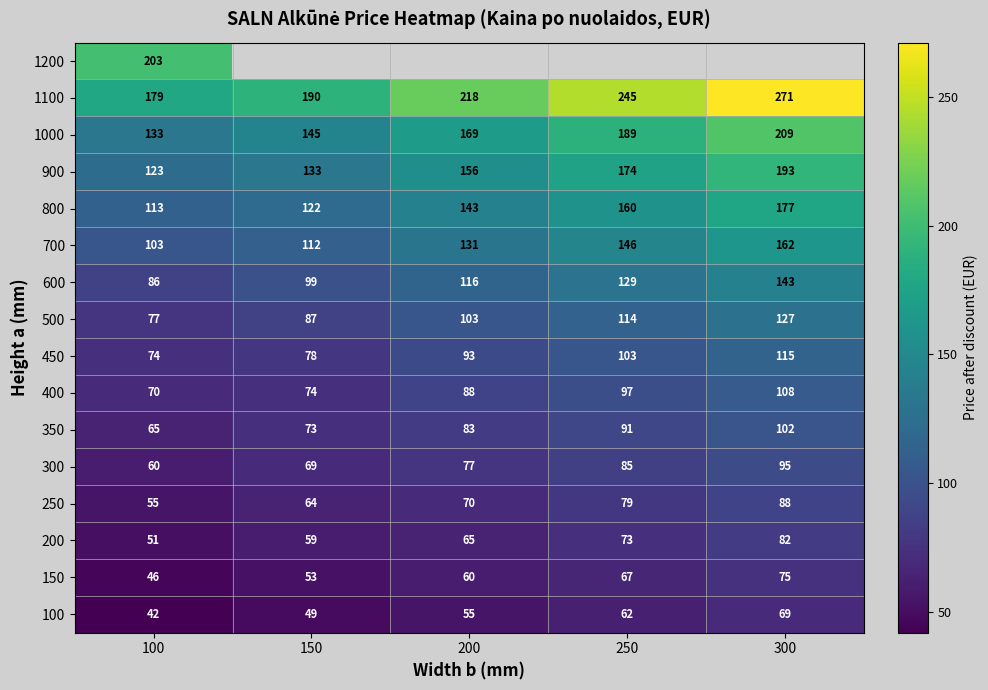

How many 500 values are between 87 and 114?

3